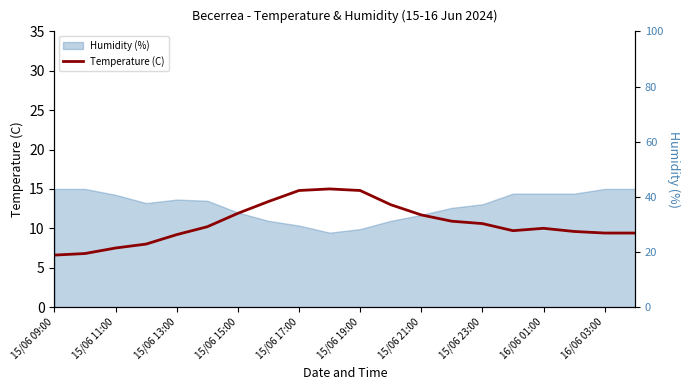

Reading left to right, extract all data points from this chart.

6.6	6.8	7.5	8.0	9.2	10.2	11.9	13.4	14.8	15.0	14.8	13.0	11.7	10.9	10.6	9.7	10.0	9.6	9.4	9.4